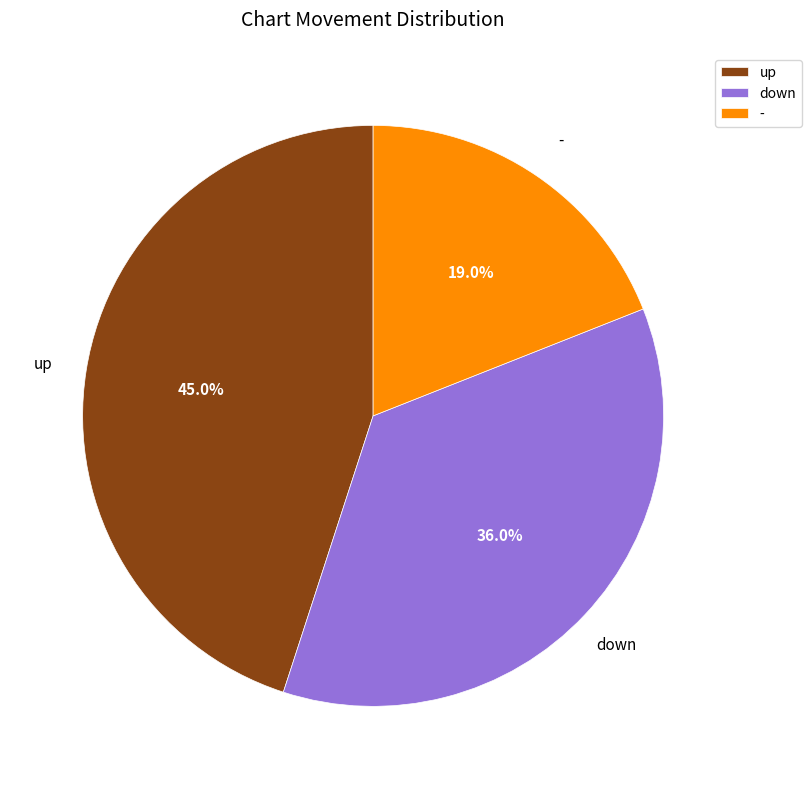

Which slice is the smallest?

-